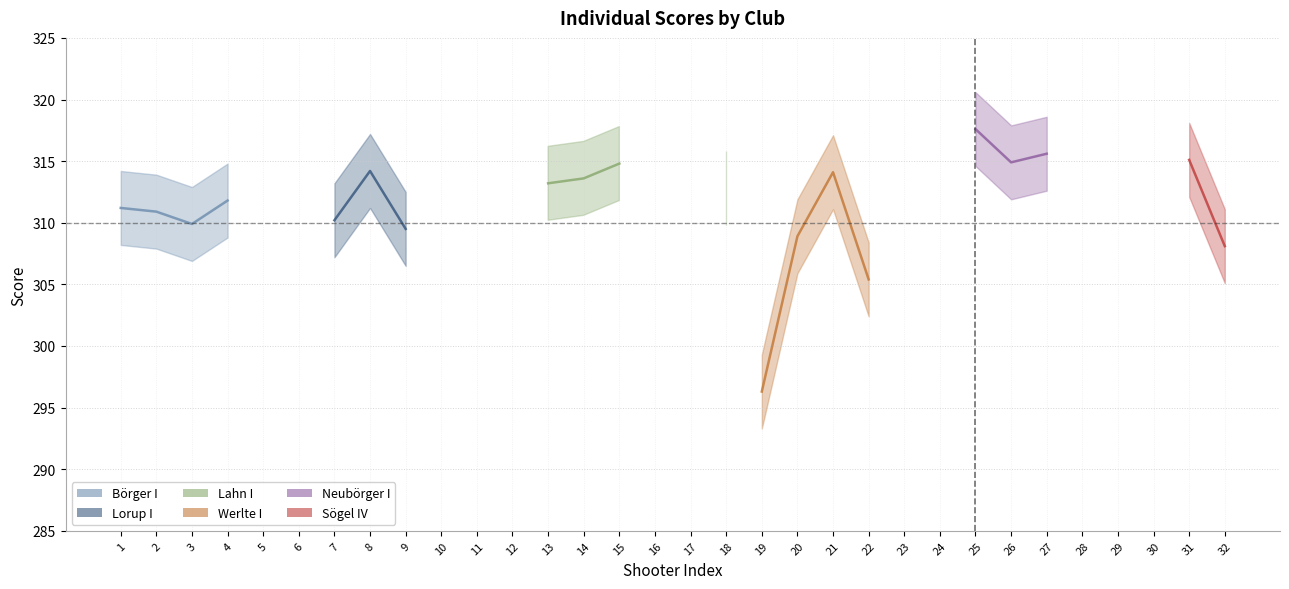

How many positive values does the Sögel IV series have?

2